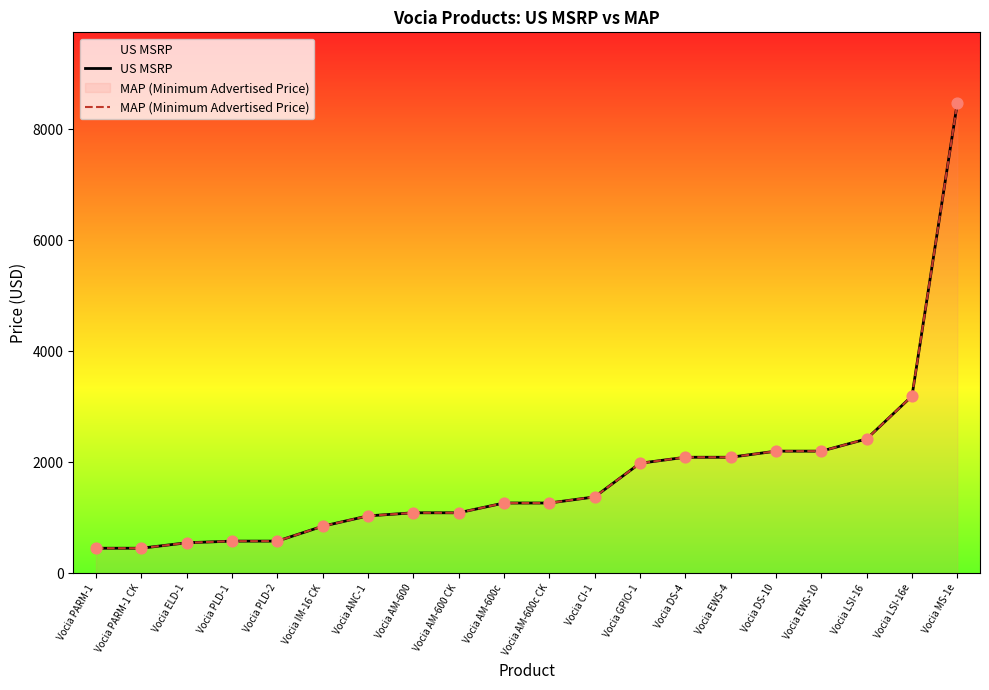

What are all the series names shown in the legend?

US MSRP, MAP (Minimum Advertised Price)